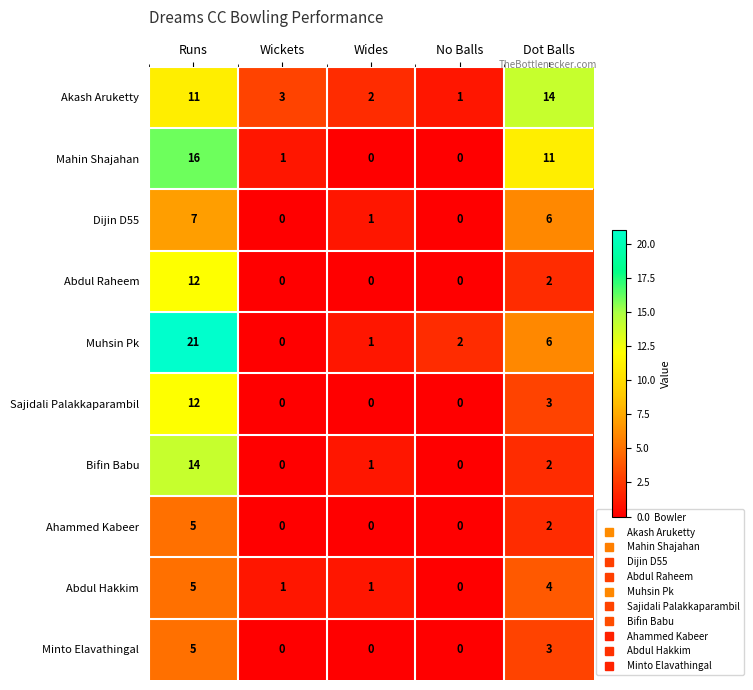

Which series has the largest total across all categories?

Akash Aruketty